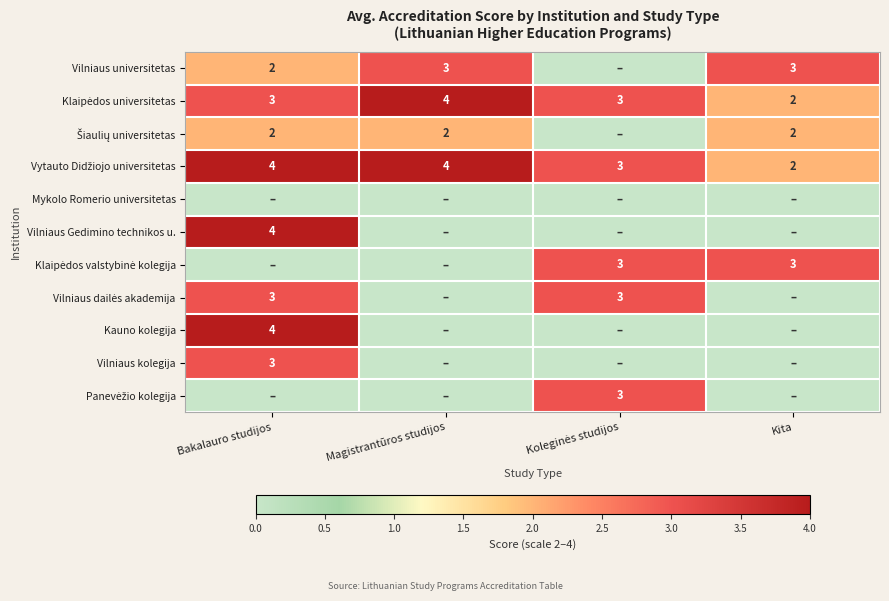

The Kauno kolegija series shows 4 at Bakalauro studijos. True or false?

True